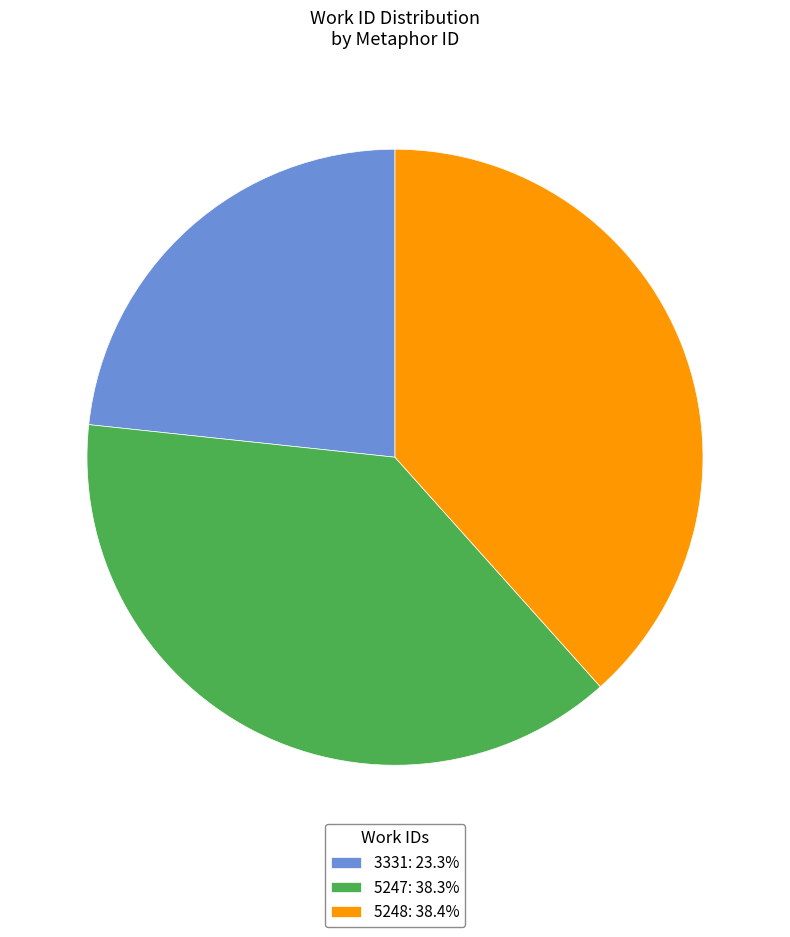

Which slice is the smallest?

3331